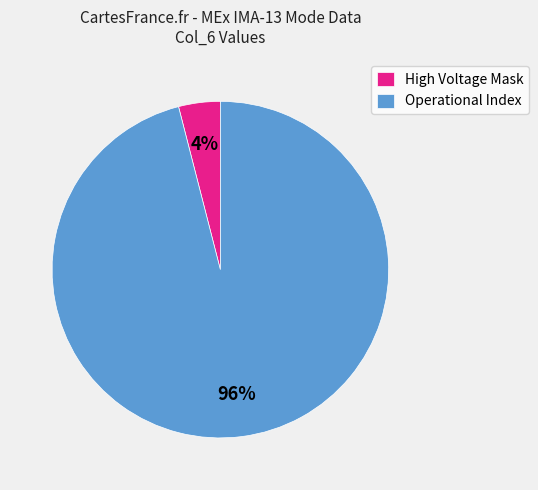

Count the number of slices in the pie.

2